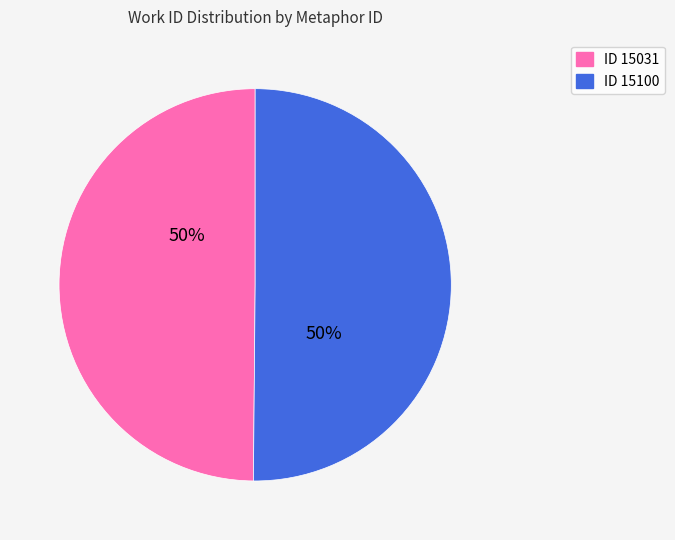

To the nearest percent, what is the average slice percentage?

50%